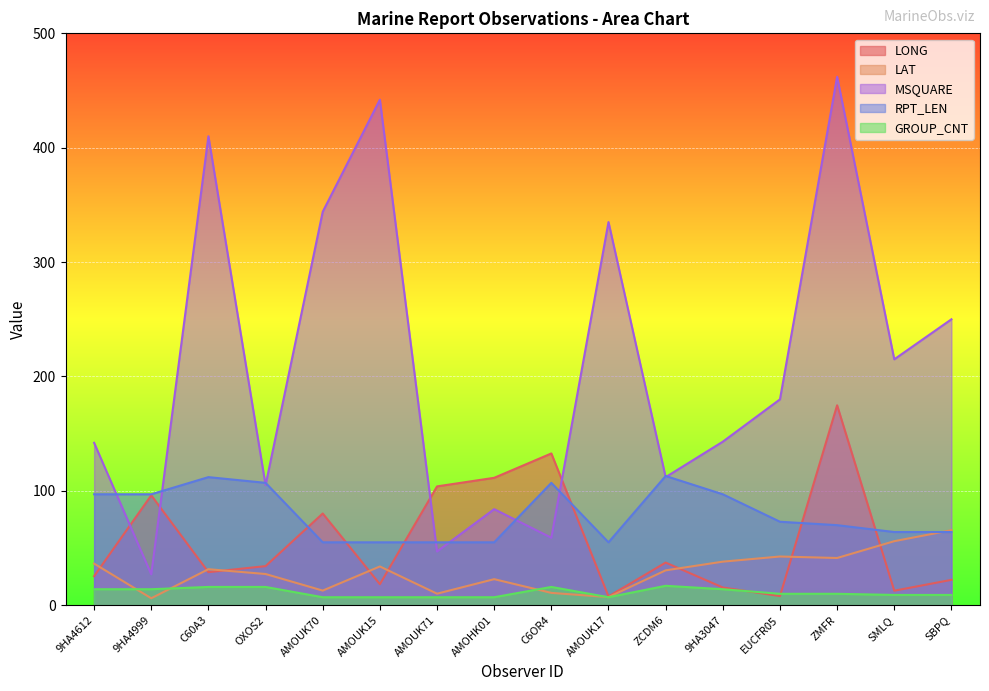

What are all the series names shown in the legend?

LONG, LAT, MSQUARE, RPT_LEN, GROUP_CNT